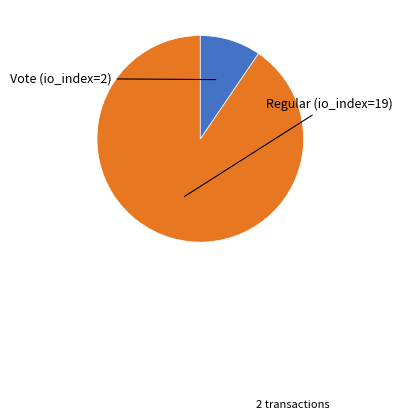

Is there any slice that represents more than half of the pie?

Yes